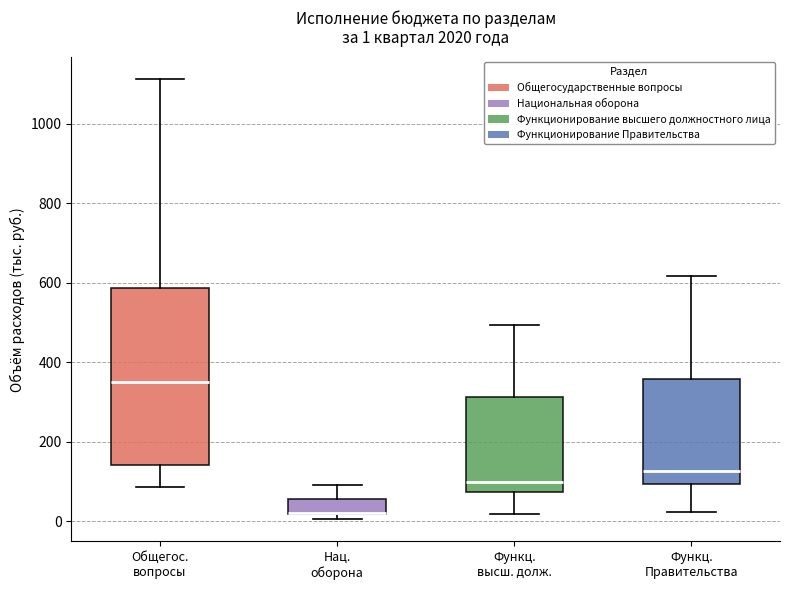

Comparing the boxes themselves (not the whiskers), which one is the tallest?

Общегос. вопросы